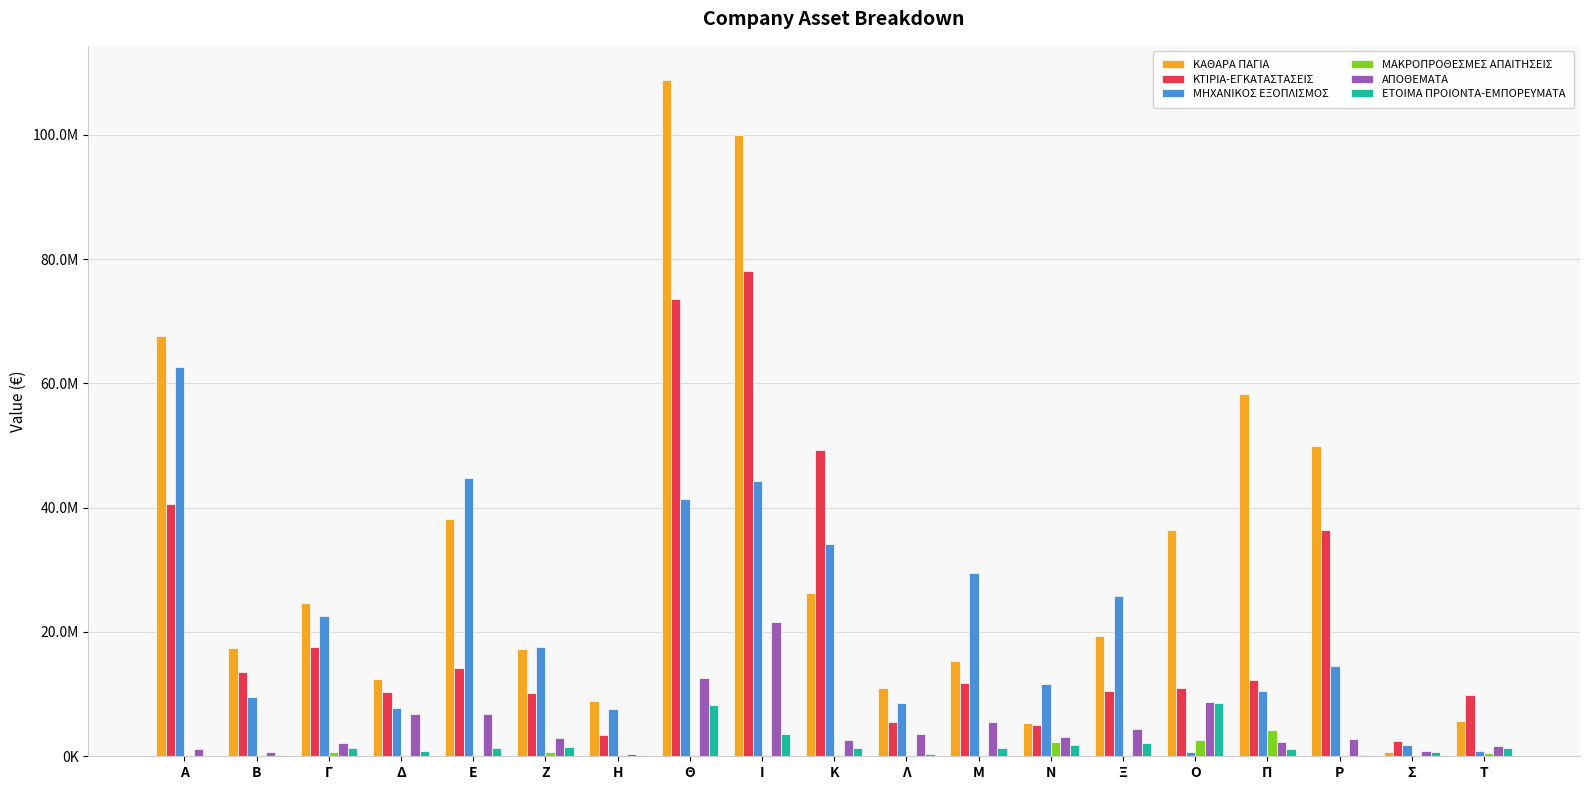

Does the chart contain stacked bars?

No